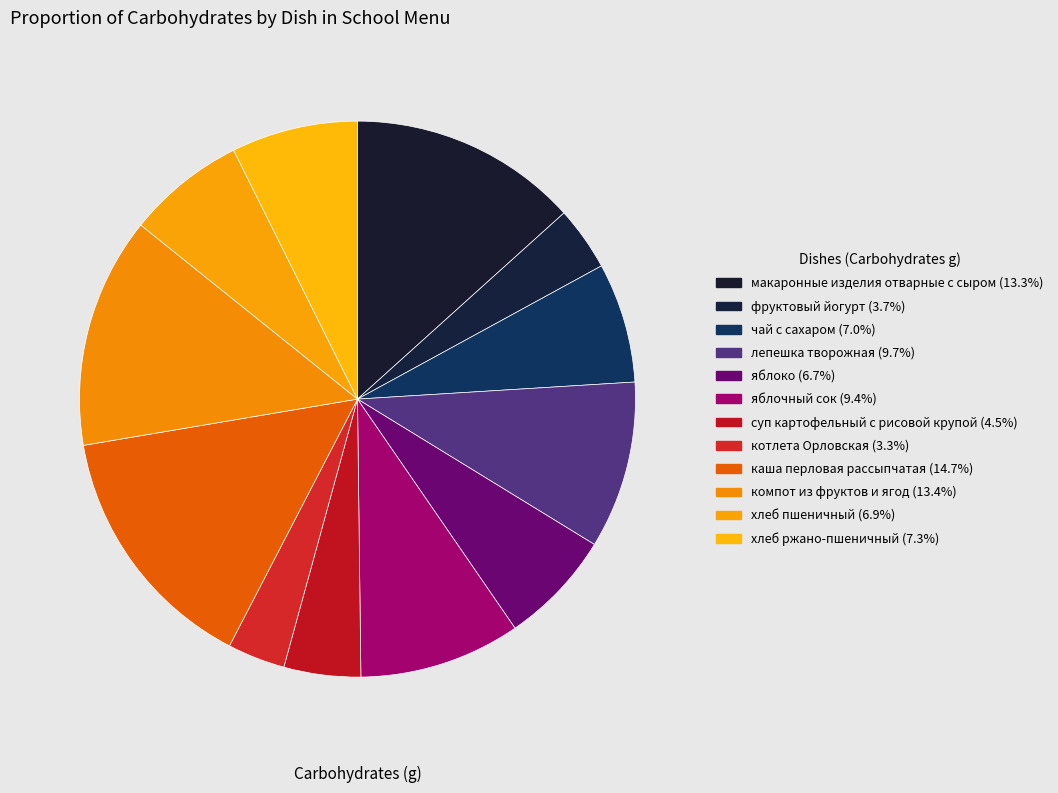

Do суп картофельный с рисовой крупой and хлеб пшеничный together represent more than half of the pie?

No